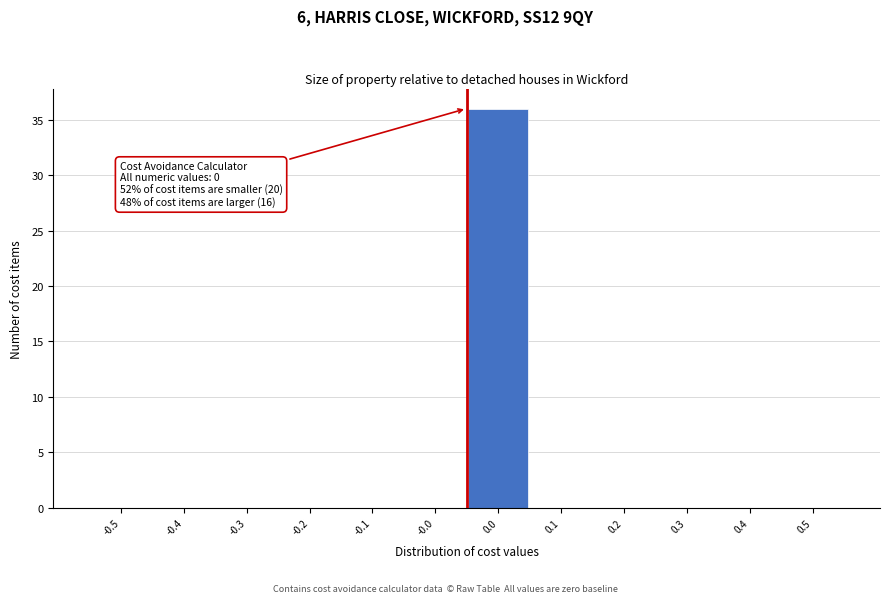

Reading left to right, list all the values displayed in this chart.

-0.5=0	-0.4=0	-0.3=0	-0.2=0	-0.1=0	-0.0=0	0.0=36	0.1=0	0.2=0	0.3=0	0.4=0	0.5=0